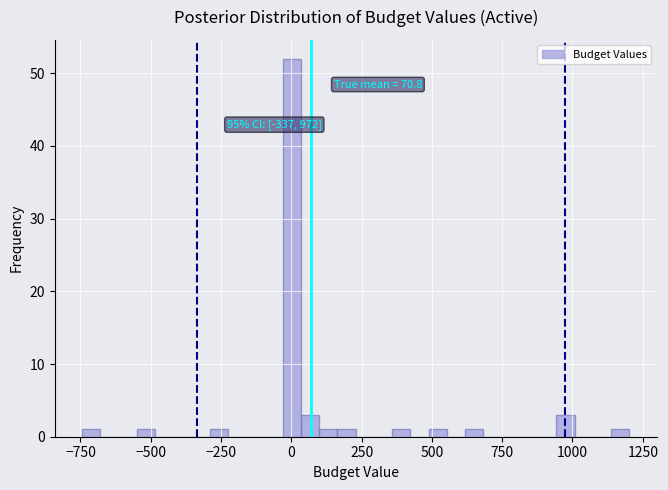

Read against the x-axis, roughly where is the centre of the tallest bar?

0